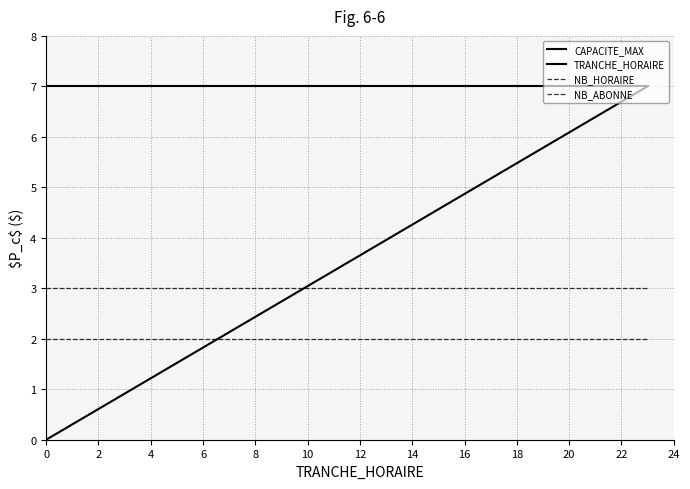

At which label does TRANCHE_HORAIRE reach its peak?

23